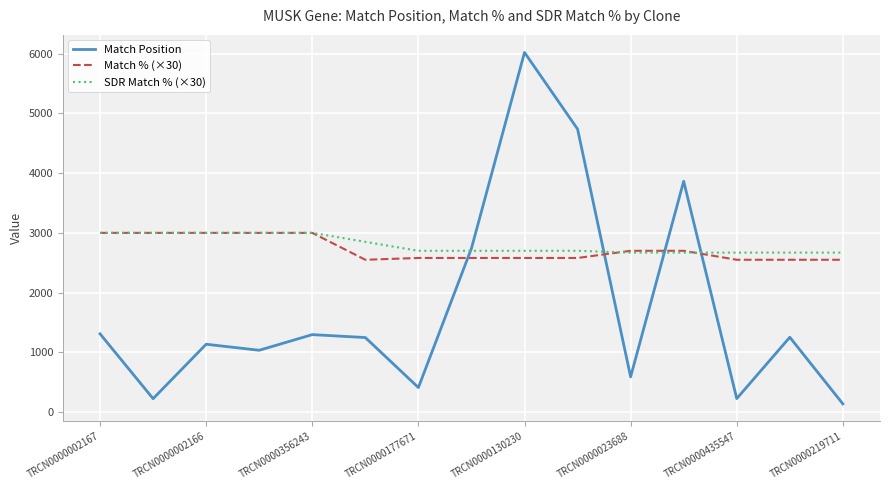

What is the minimum value for Match % (×30)?

2550